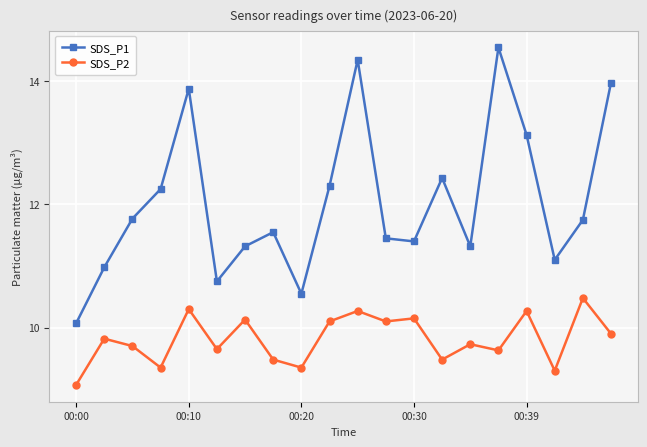

How many interior local peaks does the SDS_P1 series have?

5